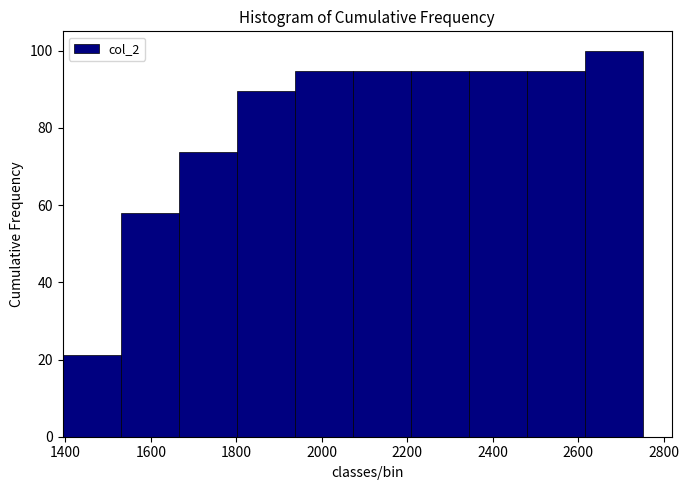

Reading left to right, list every bar in this chart as the range it spans on the x-axis followed by its height. Neither the bar edges nor the heights are printed on the chart, so give them approximately, as read against the axes.

1400 to 1520: 22
1520 to 1660: 58
1660 to 1800: 74
1800 to 1940: 90
1940 to 2080: 94
2080 to 2200: 94
2200 to 2340: 94
2340 to 2480: 94
2480 to 2620: 94
2620 to 2760: 100